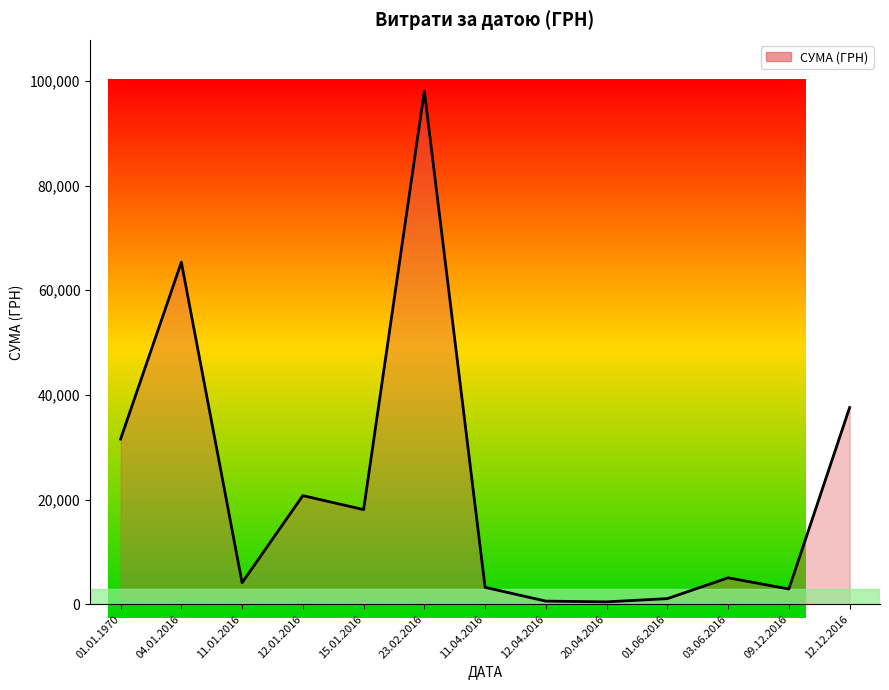

What position from the left is 01.06.2016?

10